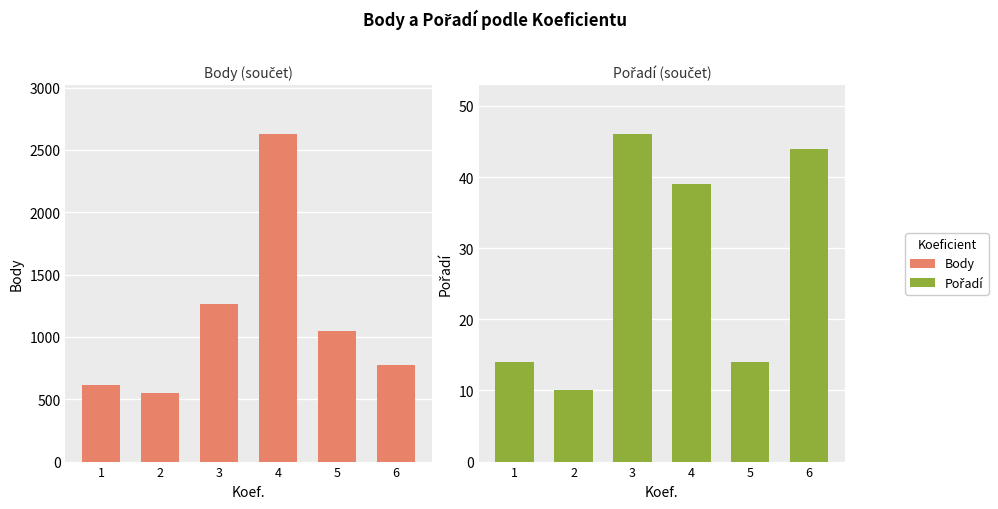

What is the total value across all series at 3?

1309